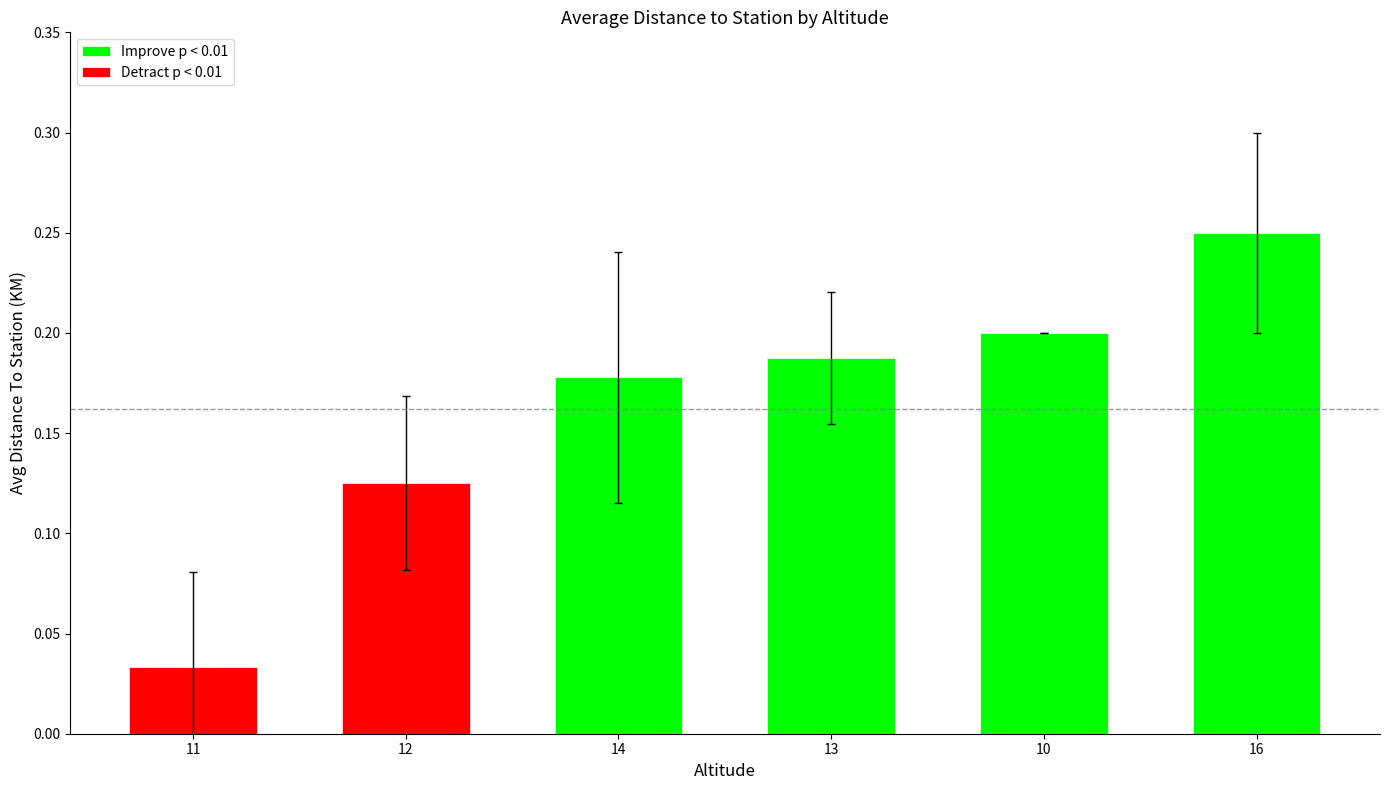

Count the values in the range 0 to 1.

6